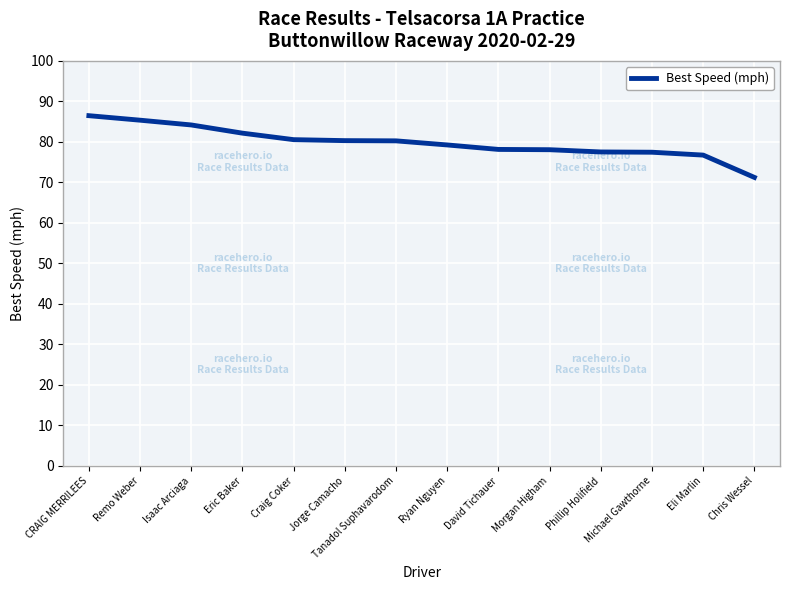

True or false: the data shows 71.2 at Chris Wessel.

True